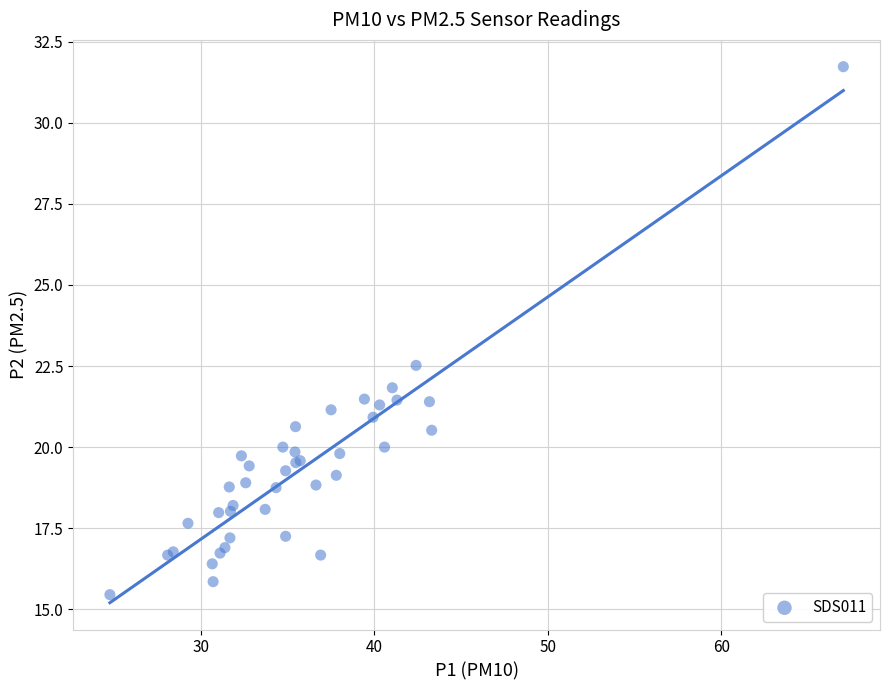

What Y value in the scatter plot is closest to 23?

22.5